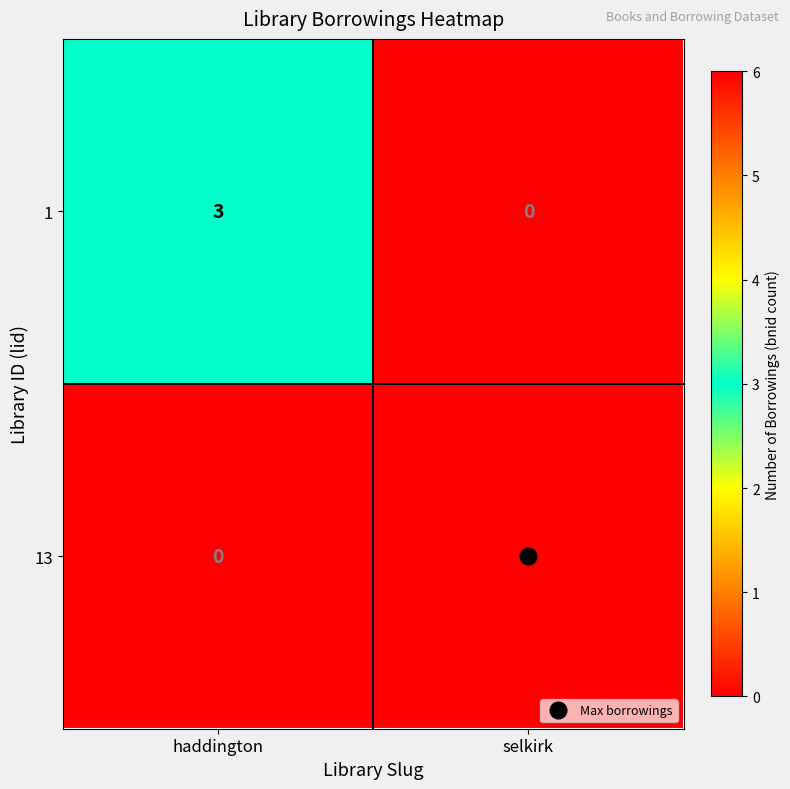

What is the total value across all series at selkirk?

6